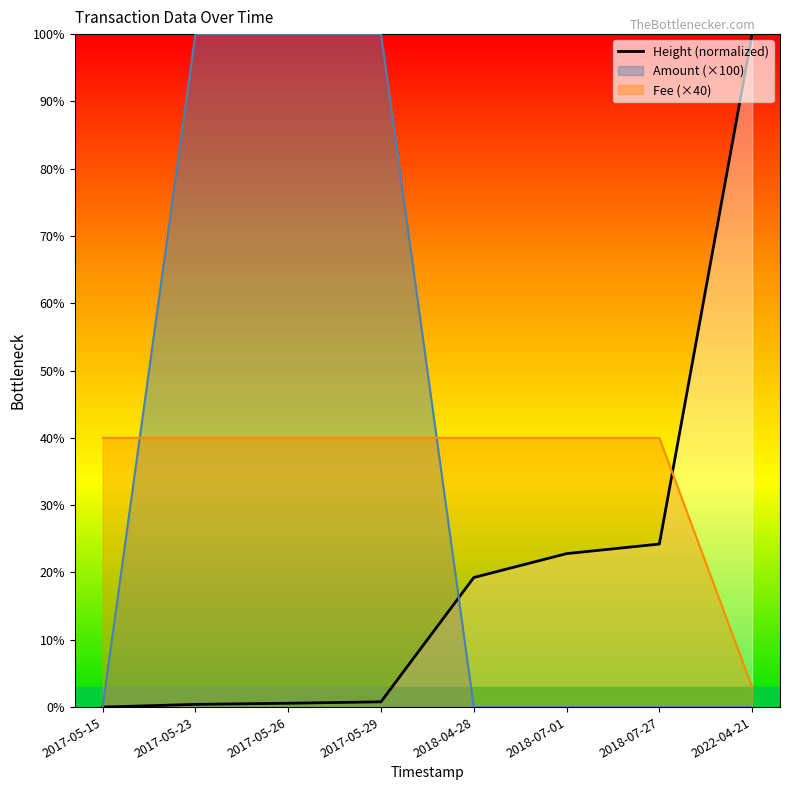

Between 2017-05-15 and 2017-05-23, which is larger?

2017-05-23